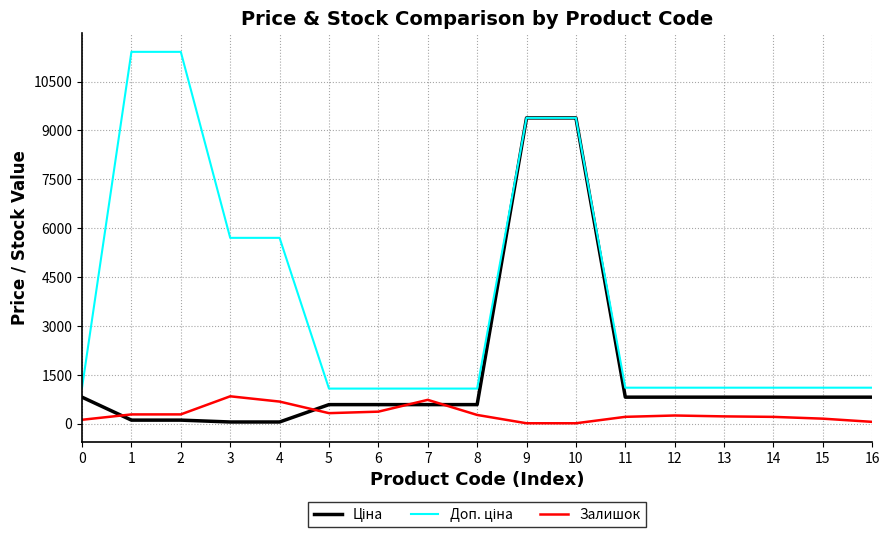

What is the spread (max minus min) of values at 5?

753.7